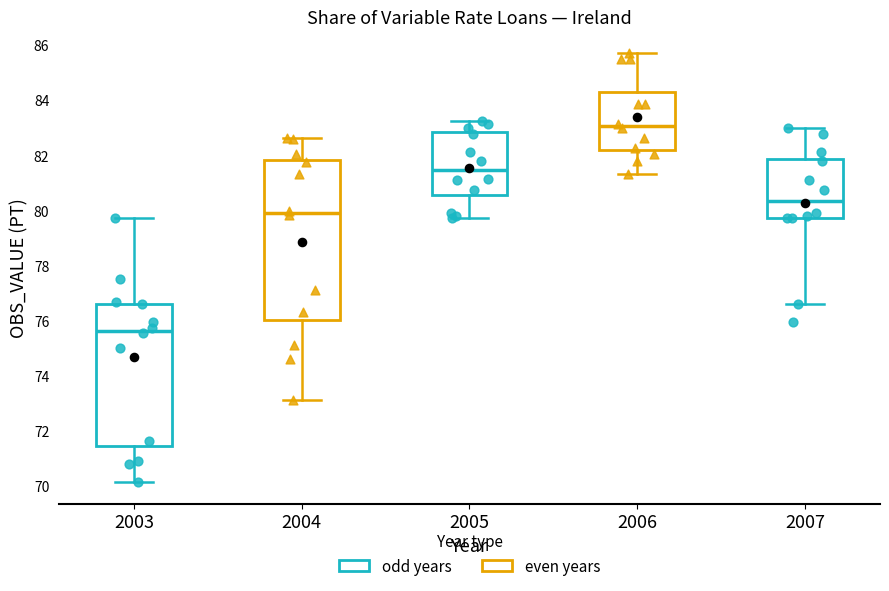

Reading left to right, transcribe this box plot: for each box, give where its median line is, the range the box spans, and where its two whiskers end, as read against the y-axis. The values are not printed on the chart, so give them approximately, as read against the axis.

2003: median 75.6, box 71.4 to 76.6, whiskers 70.2 to 79.8
2004: median 79.8, box 76.0 to 81.8, whiskers 73.2 to 82.6
2005: median 81.4, box 80.6 to 82.8, whiskers 79.8 to 83.2
2006: median 83.0, box 82.2 to 84.2, whiskers 81.4 to 85.8
2007: median 80.4, box 79.8 to 81.8, whiskers 76.6 to 83.0